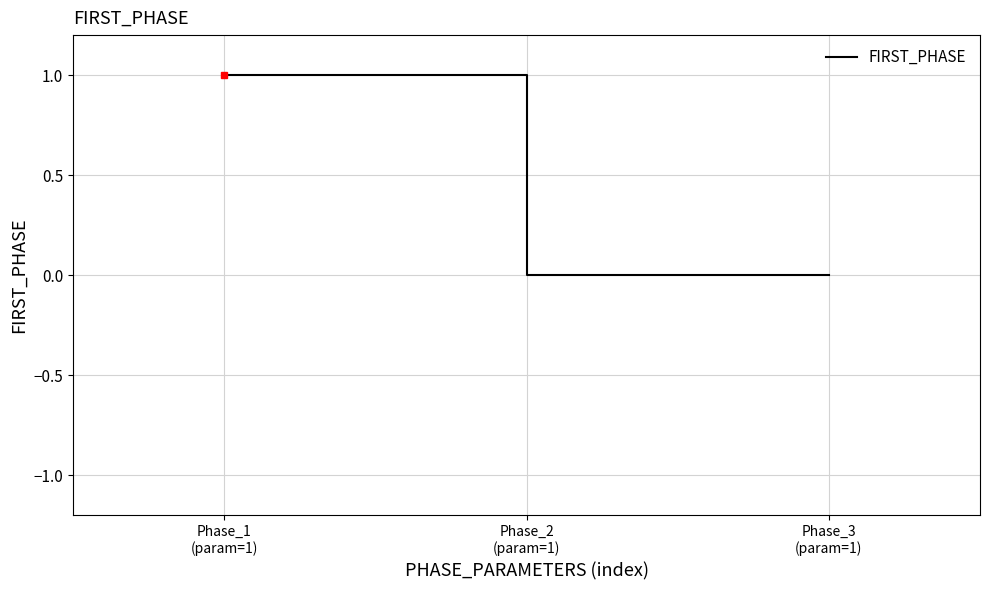

What is the sum of all values?

1